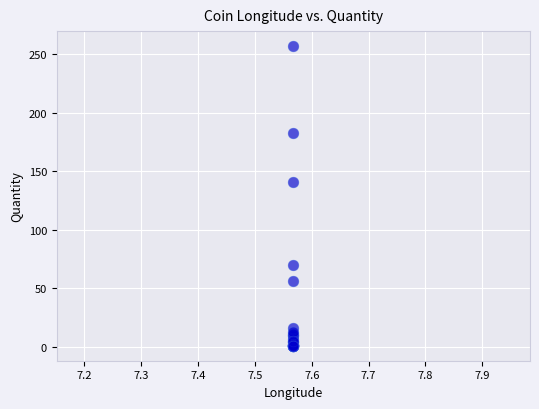

What Y value in the scatter plot is closest to 129?

141